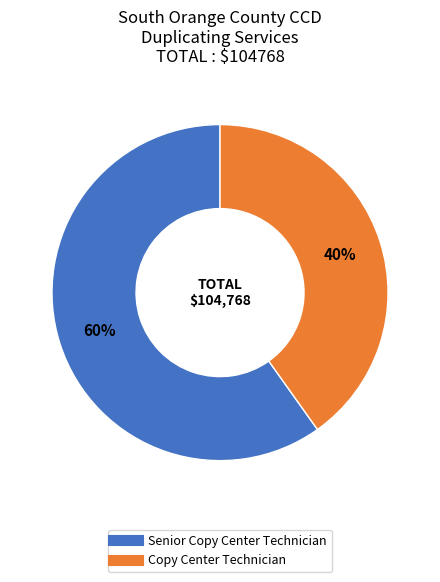

To the nearest percent, what percentage of the pie is Copy Center Technician?

40%